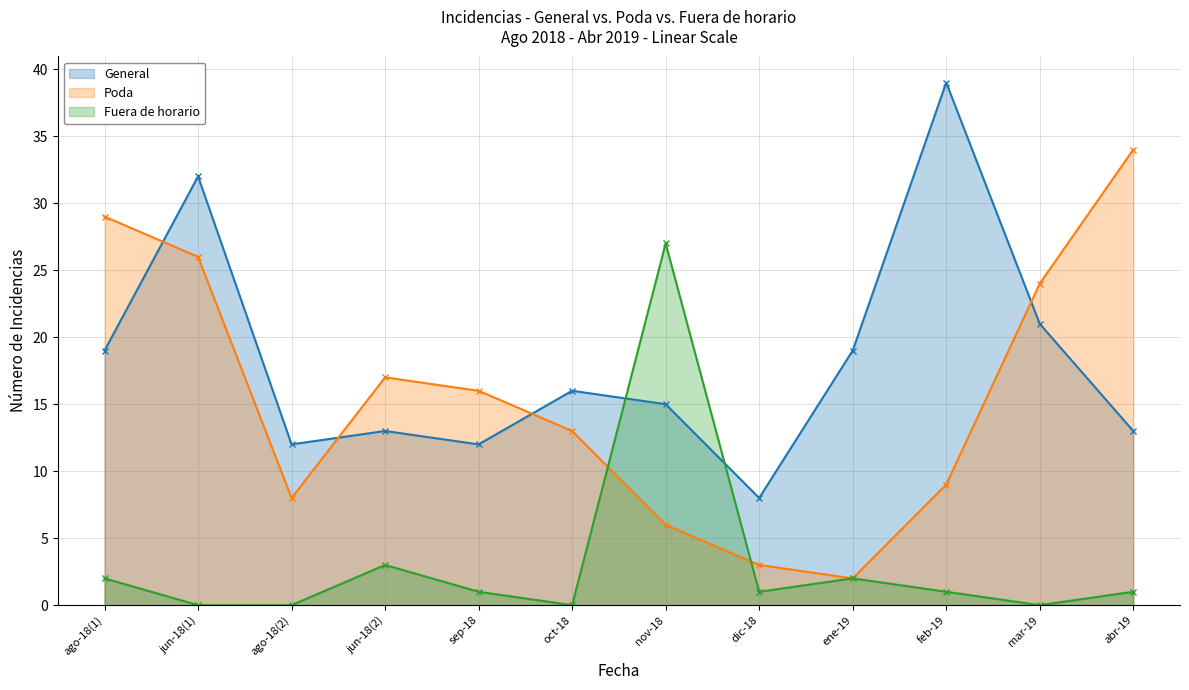

The General series shows 19 at ene-19. True or false?

True